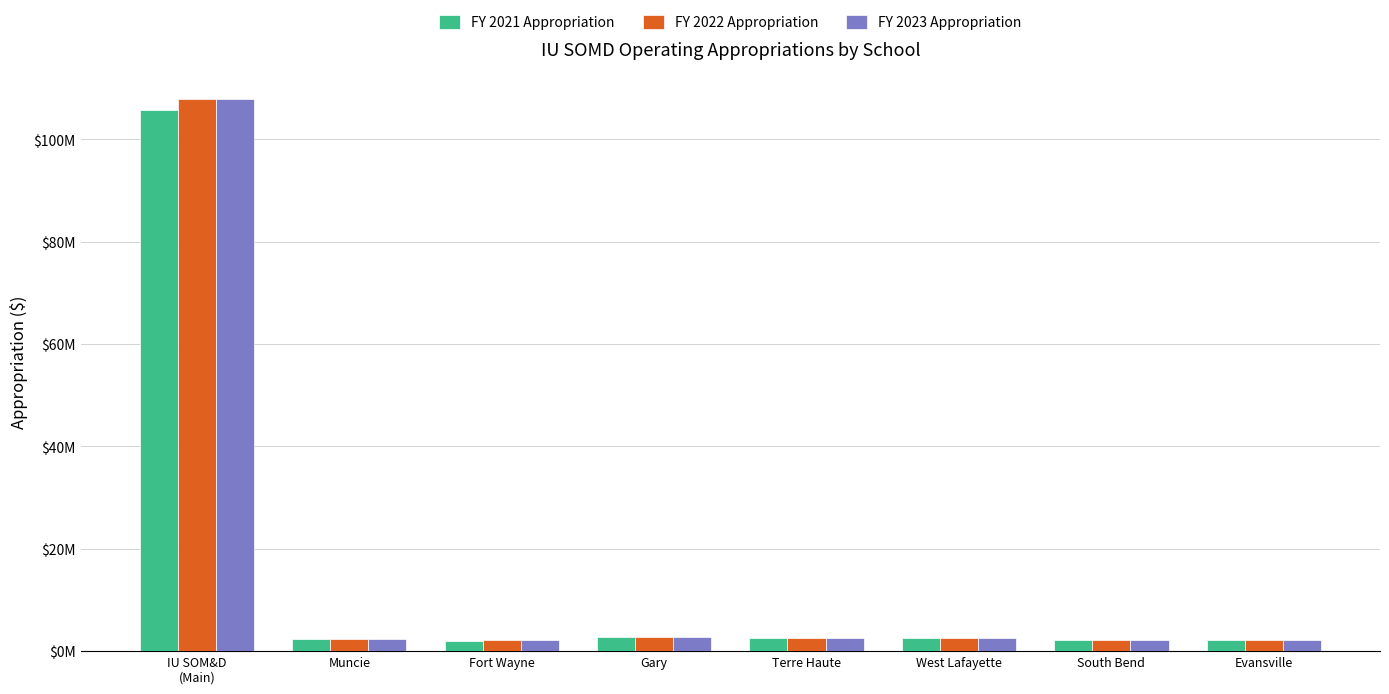

Where does the FY 2023 Appropriation series first go above 2551003?

IU SOM&D
(Main)